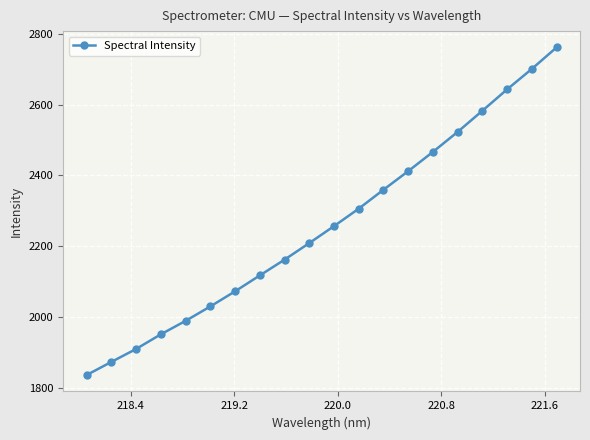

What is the maximum value shown in the chart?

2761.1